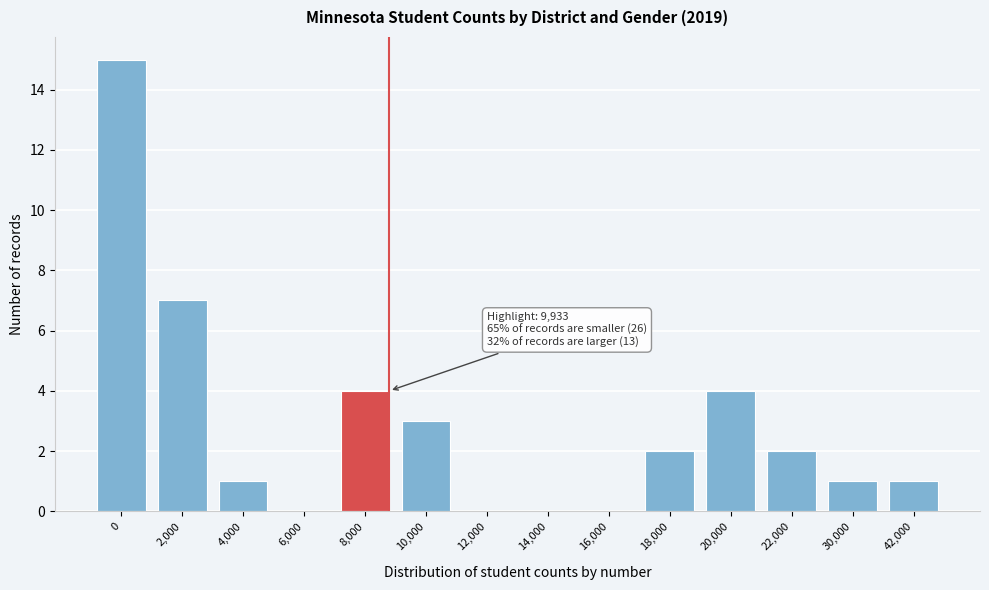

Reading right to left, list all the values displayed in this chart.

42,000=1	30,000=1	22,000=2	20,000=4	18,000=2	16,000=0	14,000=0	12,000=0	10,000=3	8,000=4	6,000=0	4,000=1	2,000=7	0=15